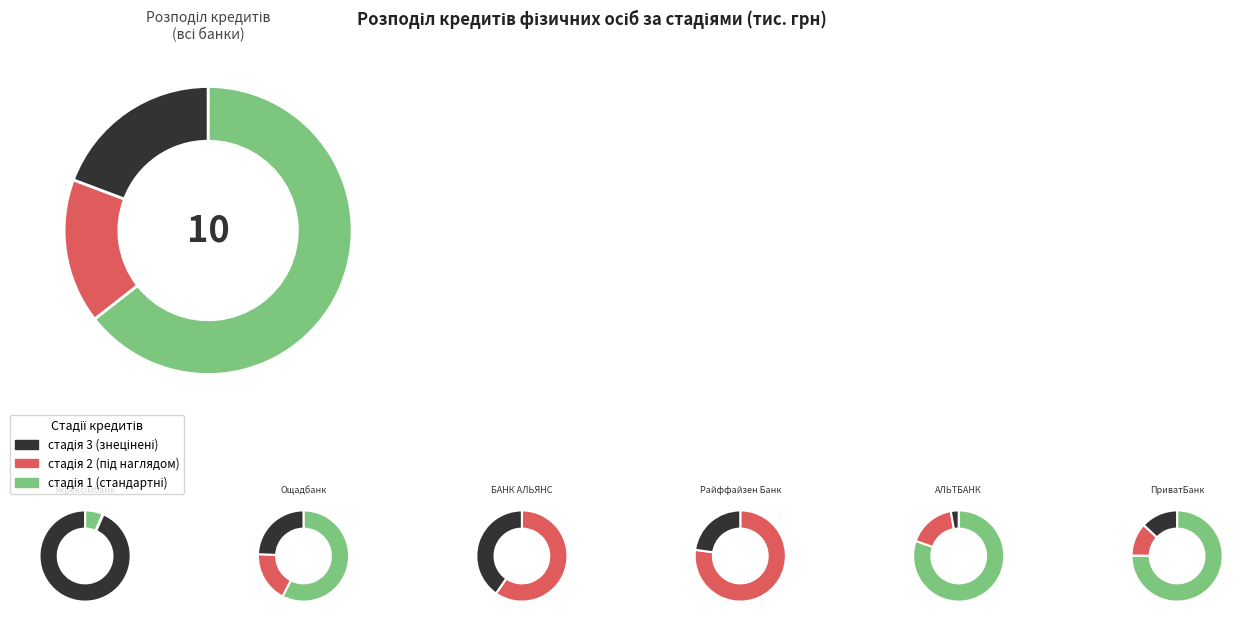

Is there any slice that represents more than half of the pie?

Yes